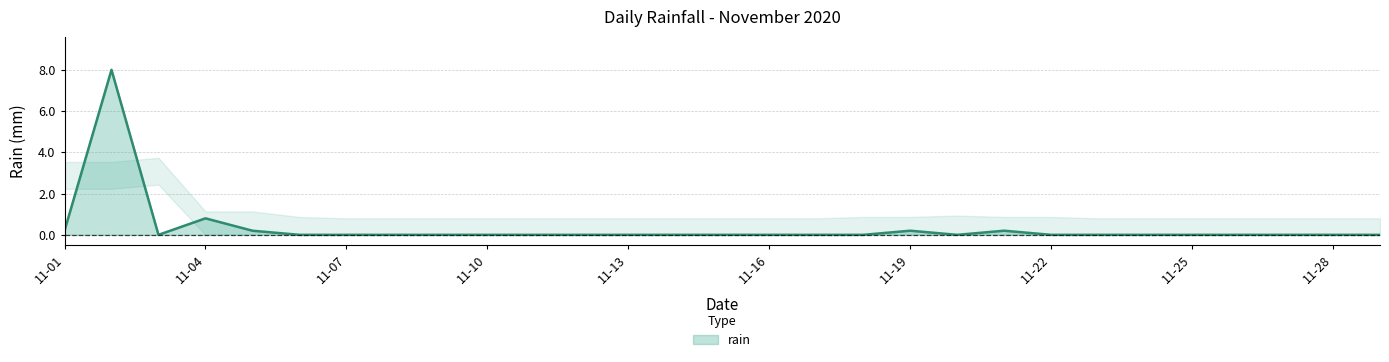

What is the maximum value shown in the chart?

8.0